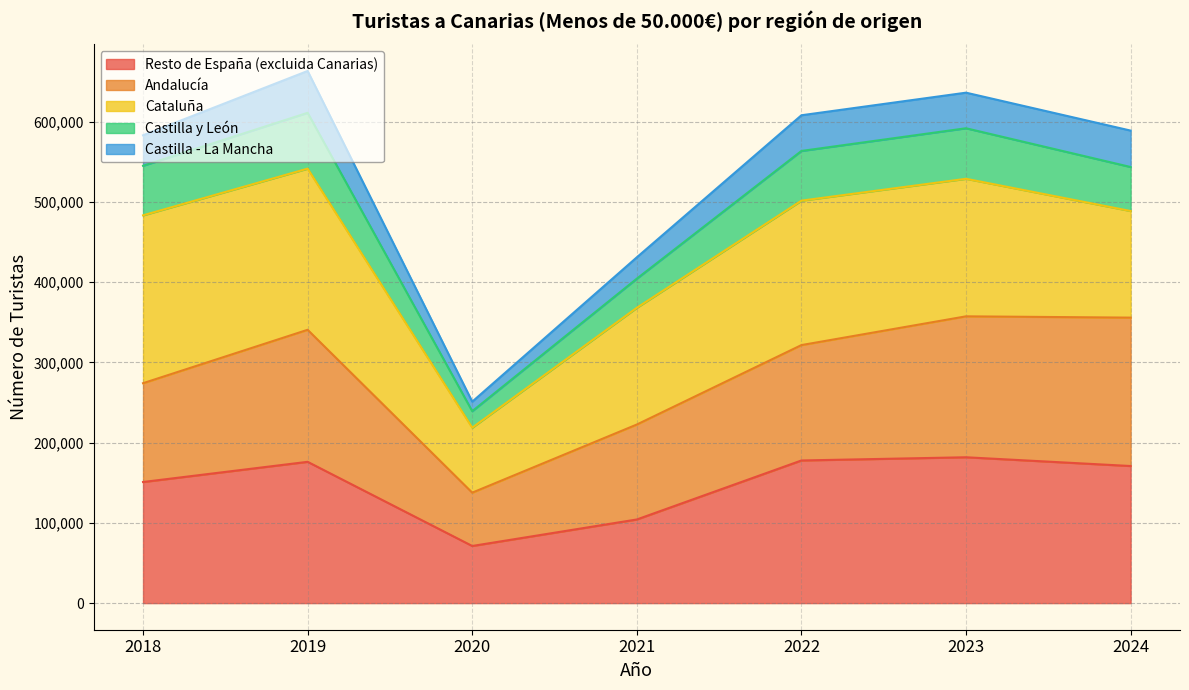

What is the total value across all series at 2022?

608221